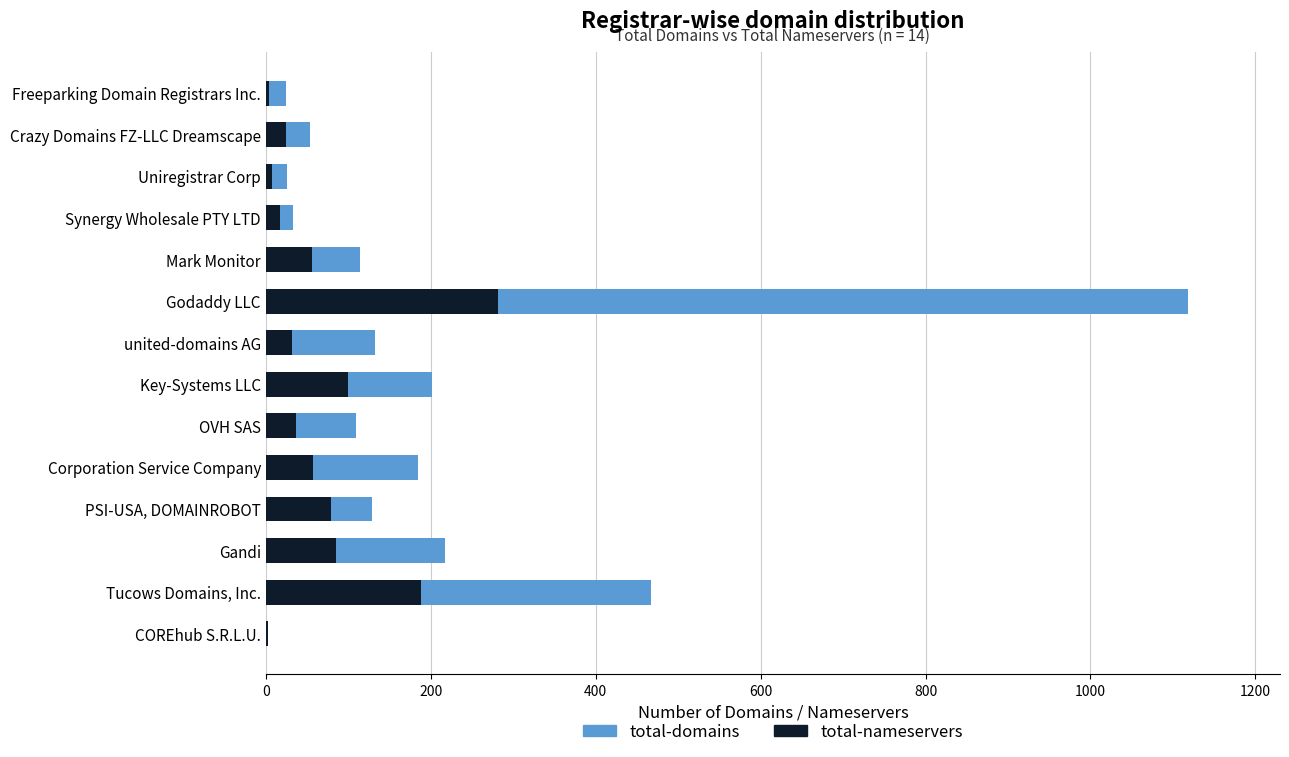

The value of total-nameservers at Tucows Domains, Inc. is 188. True or false?

True